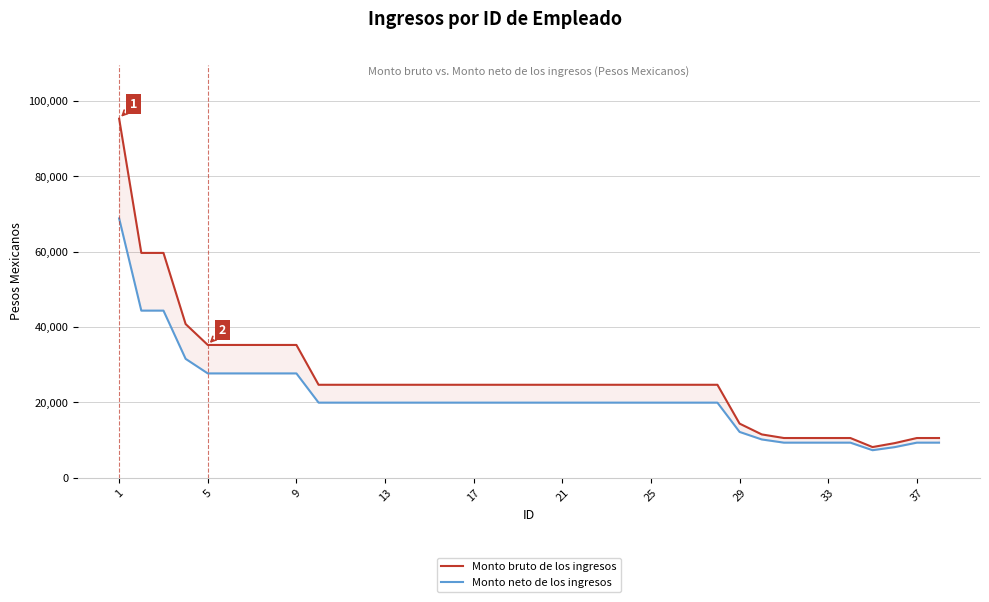

How many values in the Monto neto de los ingresos series are below 19927?

10